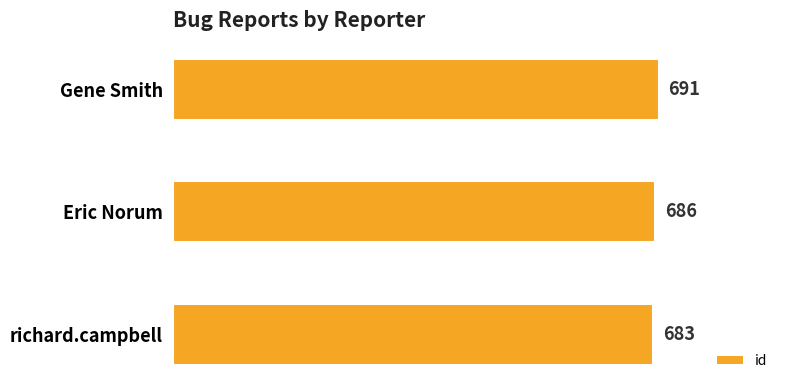

What is the difference between the values at richard.campbell and Gene Smith?

8